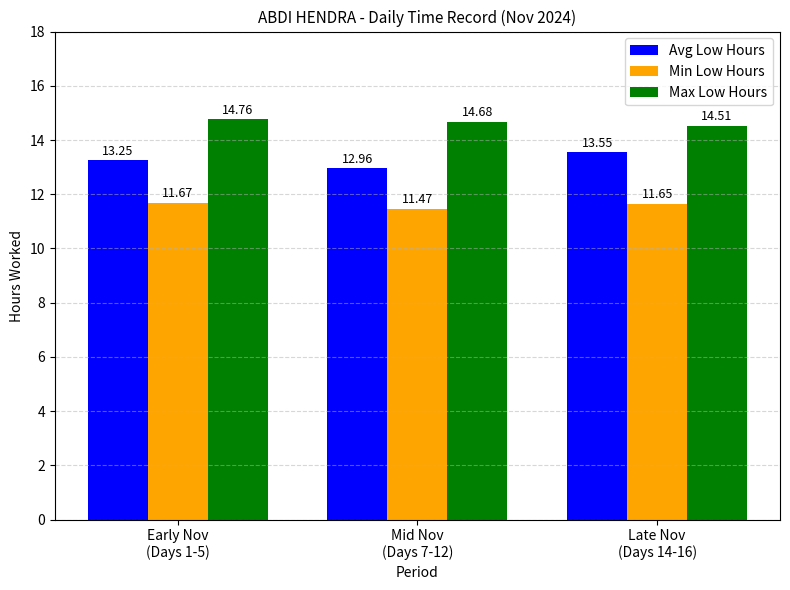

True or false: Min Low Hours has a value of 11.5 at Mid Nov
(Days 7-12).

True